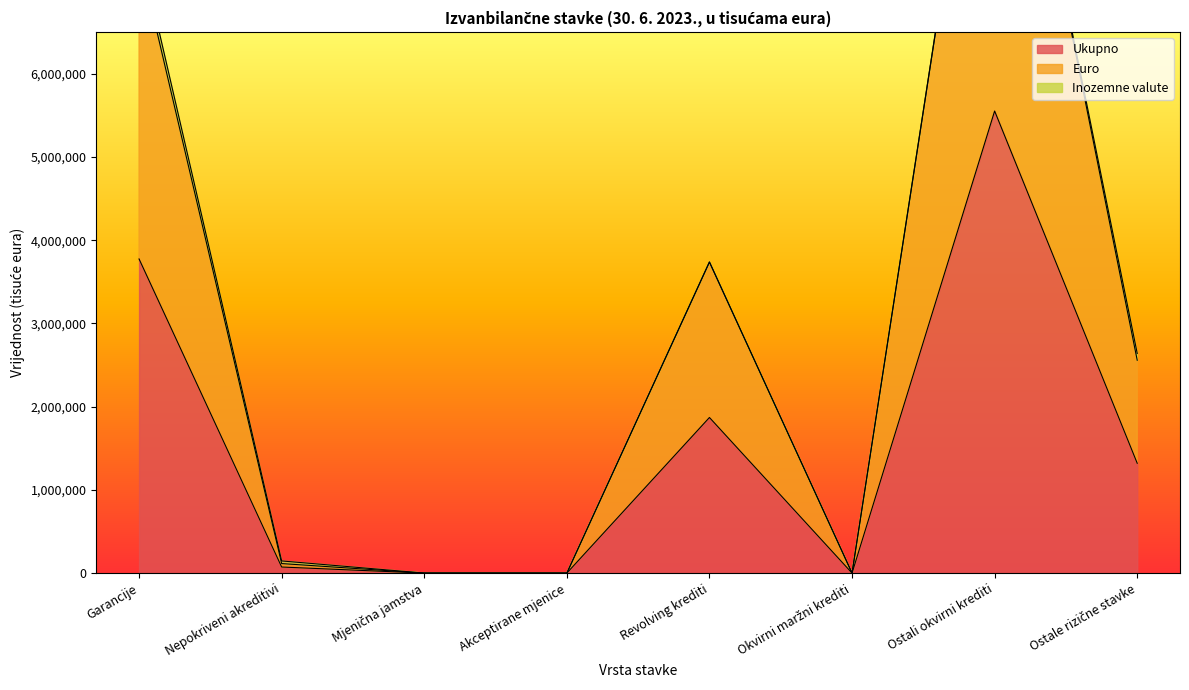

Which category has the highest value in the Ukupno series?

Ostali okvirni krediti